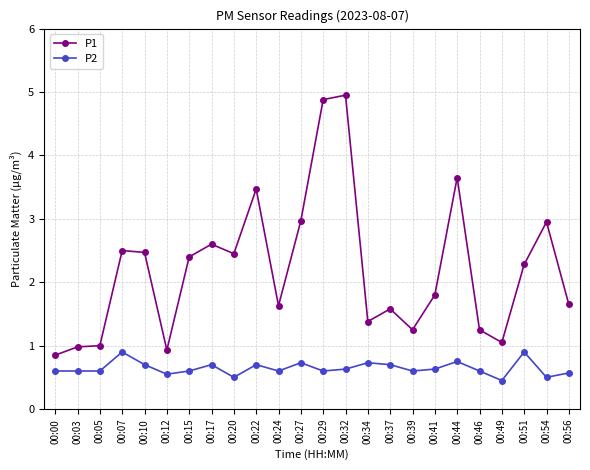

Rank the series by their average value, from highest to lowest.

P1, P2